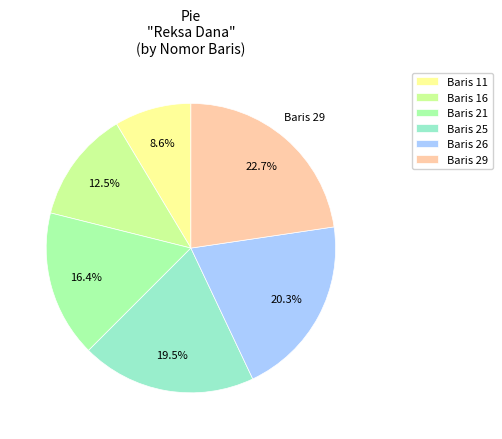

To the nearest percent, what is the difference between the largest and smallest slice percentages?

14%